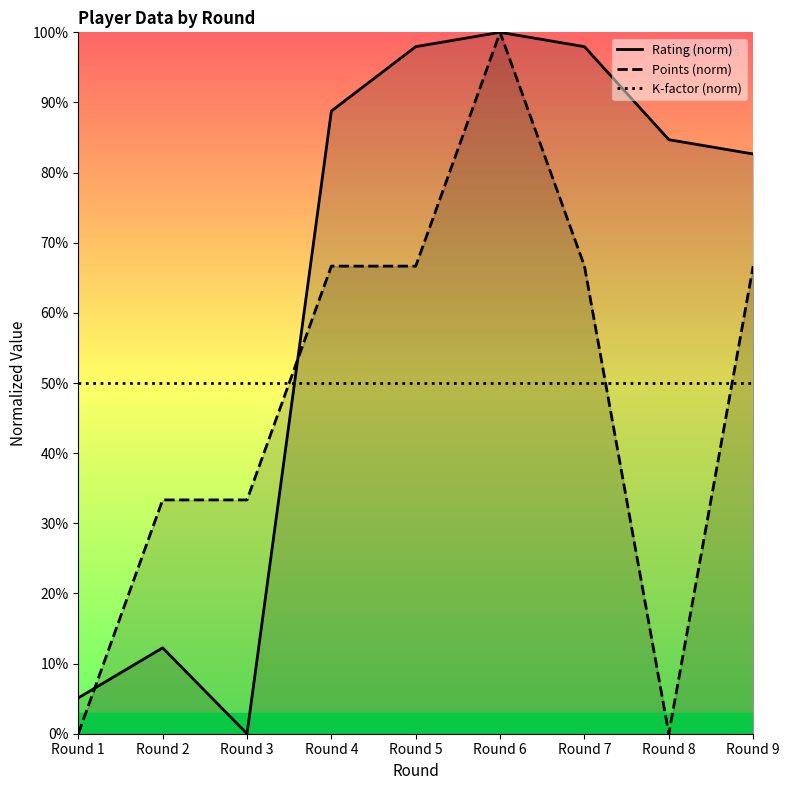

Rank the categories by Points (norm) value from highest to lowest.

Round 6, Round 4, Round 5, Round 7, Round 9, Round 2, Round 3, Round 1, Round 8